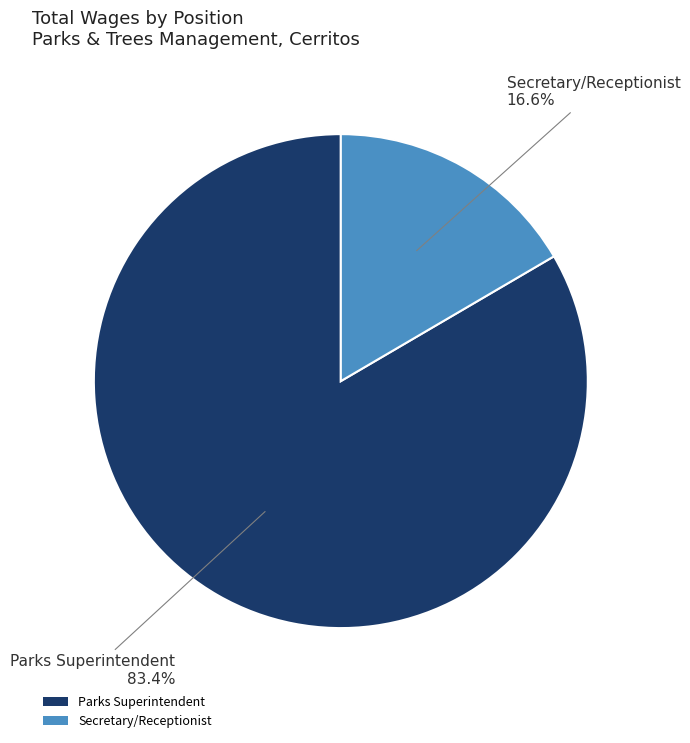

What percentage do Secretary/Receptionist and Parks Superintendent together represent?

100.0%